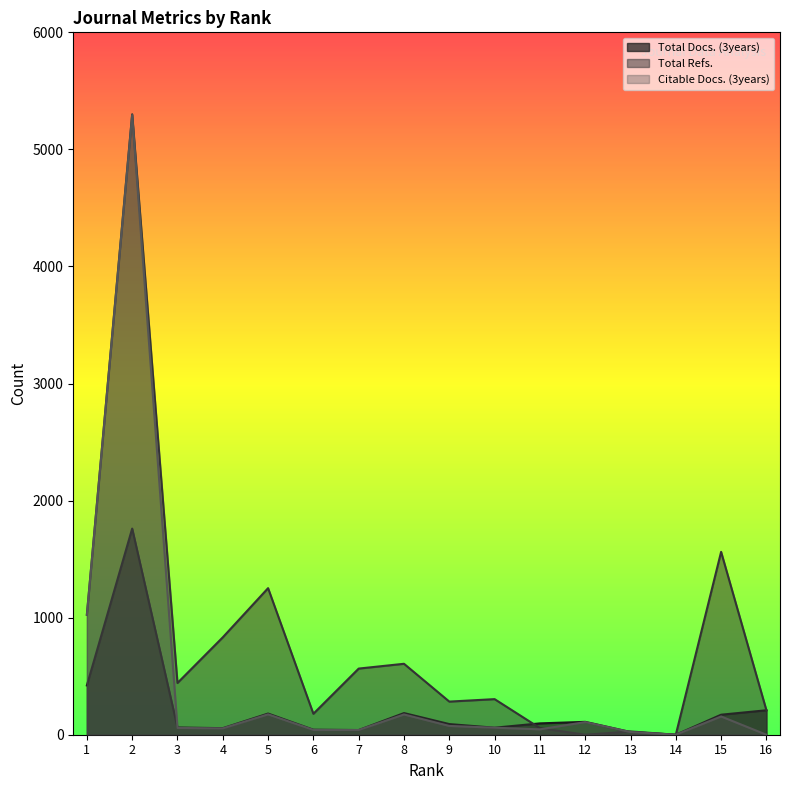

What is the sum of the Total Refs. values at 3 and 13?

470